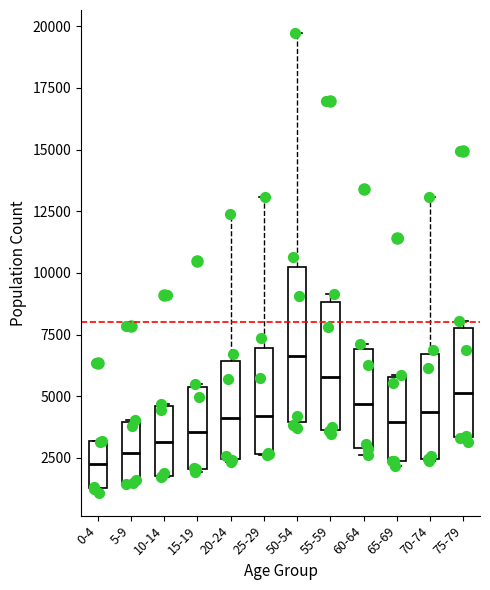

Reading left to right, transcribe this box plot: for each box, give where its median line is, the range the box spans, and where its two whiskers end, as read against the y-axis. The values are not printed on the chart, so give them approximately, as read against the axis.

0-4: median 2000, box 1500 to 3000, whiskers 1000 to 3000
5-9: median 2500, box 1500 to 4000, whiskers 1500 to 4000
10-14: median 3000, box 2000 to 4500, whiskers 1500 to 4500
15-19: median 3500, box 2000 to 5500, whiskers 2000 to 5500
20-24: median 4000, box 2500 to 6500, whiskers 2500 to 12500
25-29: median 4000, box 2500 to 7000, whiskers 2500 to 13000
50-54: median 6500, box 4000 to 10500, whiskers 3500 to 19500
55-59: median 6000, box 3500 to 9000, whiskers 3500 (just below the box's lower edge) to 9000 (just above the box's upper edge)
60-64: median 4500, box 3000 to 7000, whiskers 2500 to 7000 (just above the box's upper edge)
65-69: median 4000, box 2500 to 6000, whiskers 2000 to 6000
70-74: median 4500, box 2500 to 6500, whiskers 2500 to 13000
75-79: median 5000, box 3500 to 8000, whiskers 3000 to 8000 (just above the box's upper edge)